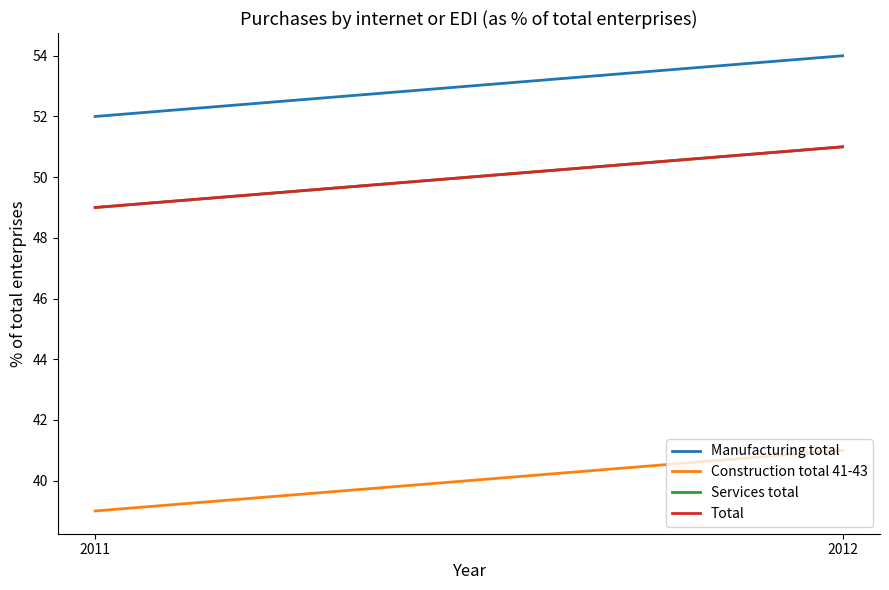

What is the smallest value displayed?

39